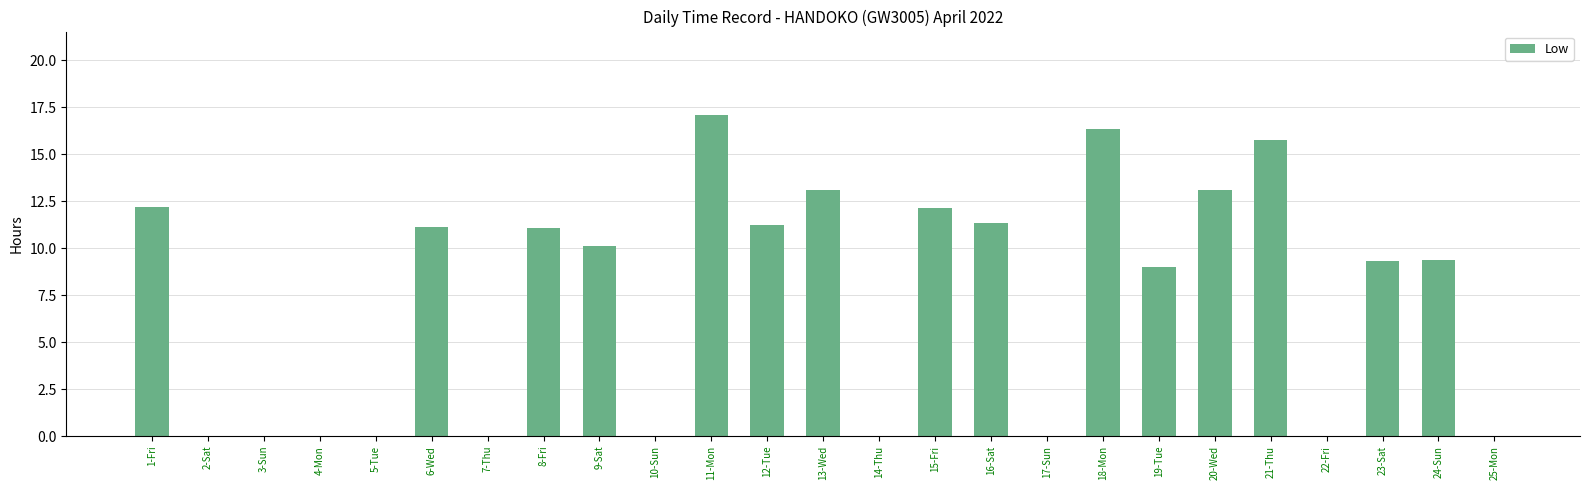

What is the sum of all values?

182.4